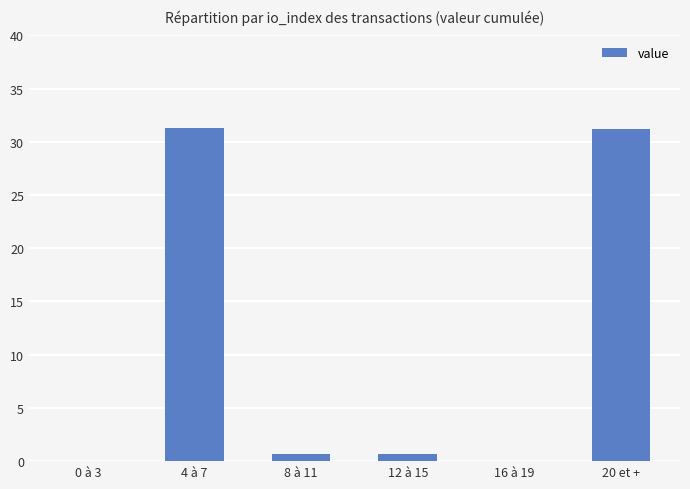

What is the greatest value displayed?

31.3